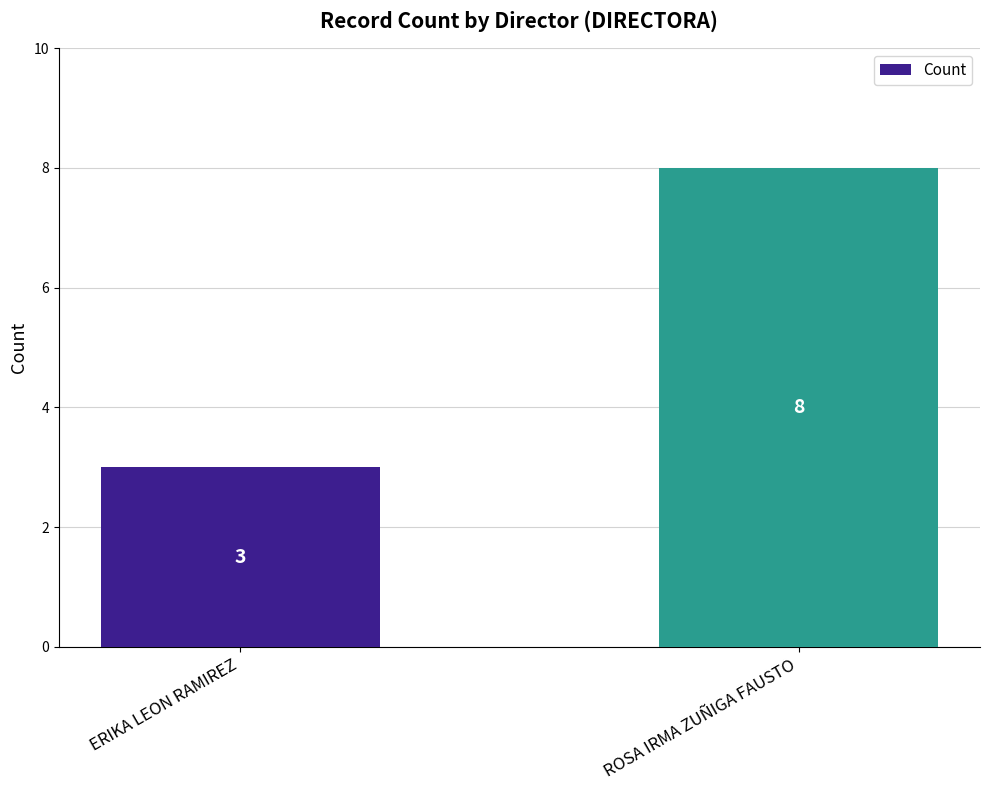

How many categories are shown in the chart?

2